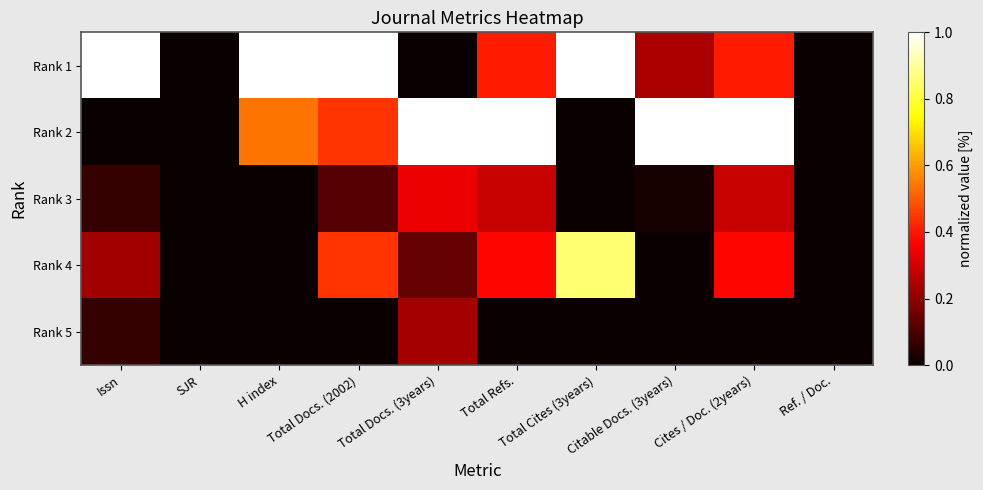

Reading right to left, transcribe all the data shown in this chart.

Rank 1: Ref. / Doc.=0.0	Cites / Doc. (2years)=0.4	Citable Docs. (3years)=0.2	Total Cites (3years)=1.0	Total Refs.=0.4	Total Docs. (3years)=0.0	Total Docs. (2002)=1.0	H index=1.0	SJR=0.0	Issn=1.0
Rank 2: Ref. / Doc.=0.0	Cites / Doc. (2years)=1.0	Citable Docs. (3years)=1.0	Total Cites (3years)=0.0	Total Refs.=1.0	Total Docs. (3years)=1.0	Total Docs. (2002)=0.4	H index=0.5	SJR=0.0	Issn=0.0
Rank 3: Ref. / Doc.=0.0	Cites / Doc. (2years)=0.3	Citable Docs. (3years)=0.0	Total Cites (3years)=0.0	Total Refs.=0.3	Total Docs. (3years)=0.3	Total Docs. (2002)=0.1	H index=0.0	SJR=0.0	Issn=0.1
Rank 4: Ref. / Doc.=0.0	Cites / Doc. (2years)=0.4	Citable Docs. (3years)=0.0	Total Cites (3years)=0.9	Total Refs.=0.4	Total Docs. (3years)=0.1	Total Docs. (2002)=0.4	H index=0.0	SJR=0.0	Issn=0.2
Rank 5: Ref. / Doc.=0.0	Cites / Doc. (2years)=0.0	Citable Docs. (3years)=0.0	Total Cites (3years)=0.0	Total Refs.=0.0	Total Docs. (3years)=0.2	Total Docs. (2002)=0.0	H index=0.0	SJR=0.0	Issn=0.1